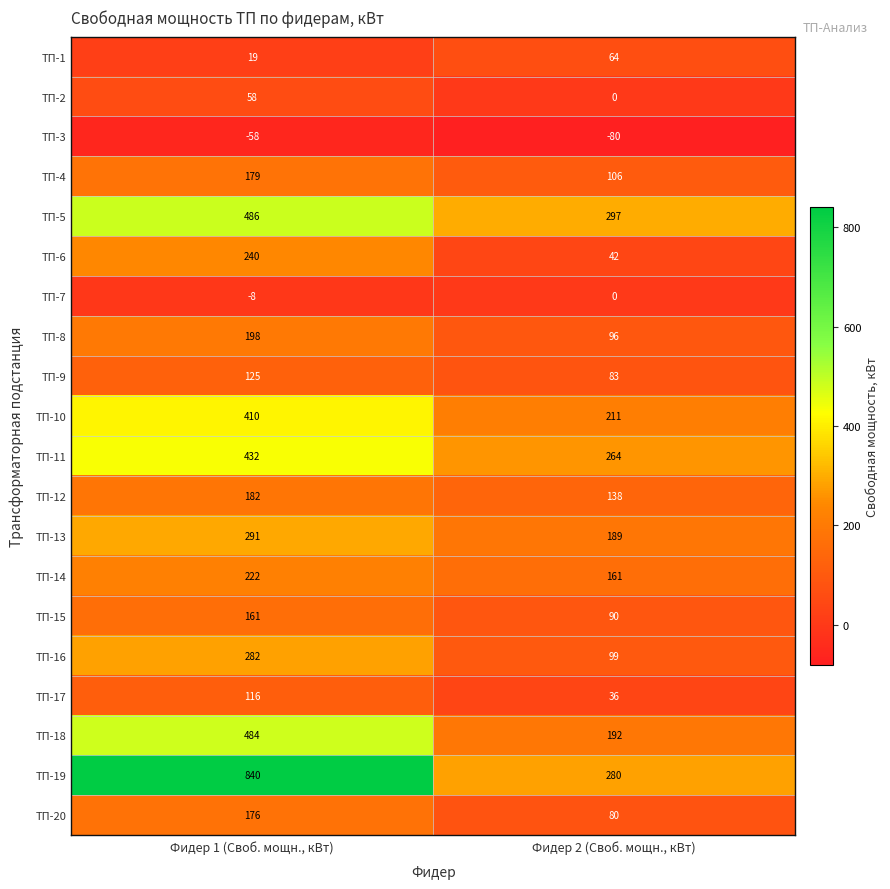

What is the sum of all ТП-7 values?

-8